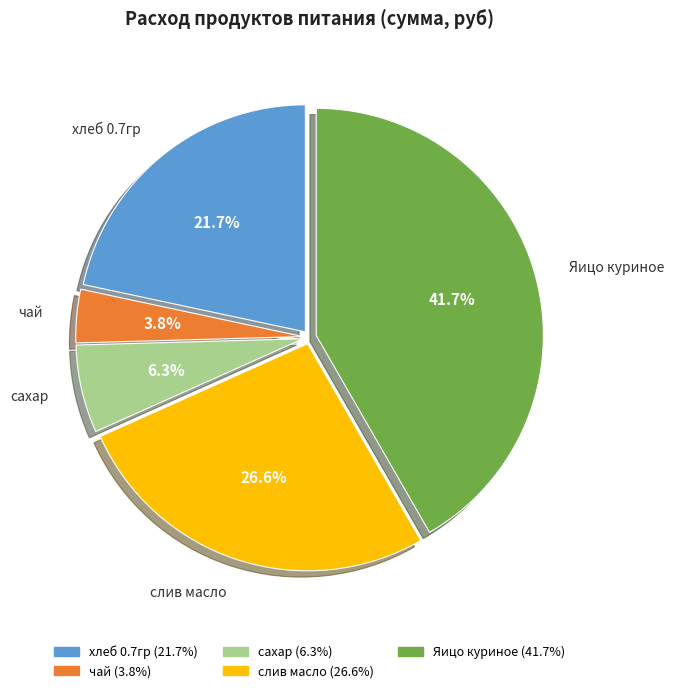

To the nearest percent, what is the difference between the хлеб 0.7гр and чай slice percentages?

18%